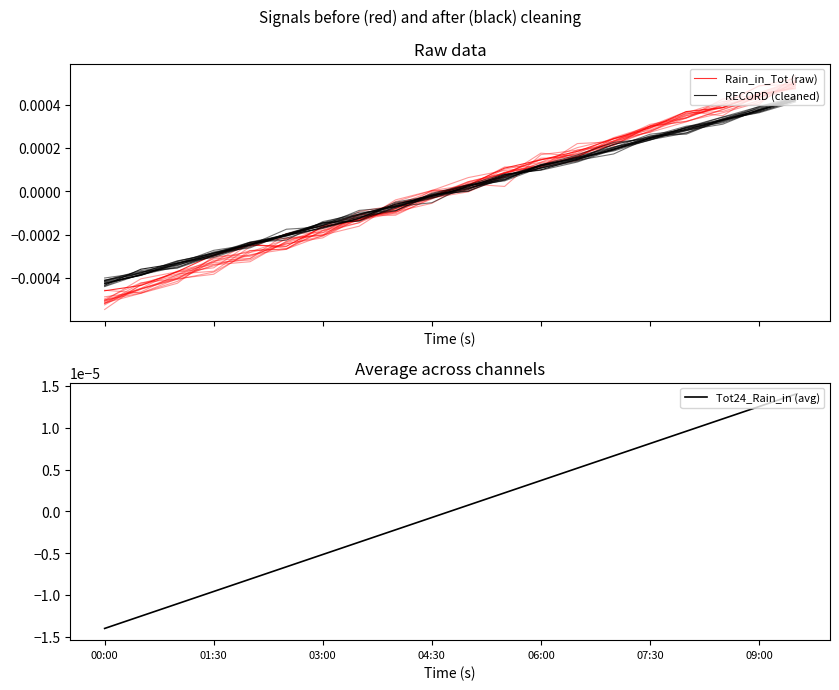

List the series in order of their overall mean, lowest first.

RECORD (cleaned), Tot24_Rain_in (avg), Rain_in_Tot (raw)